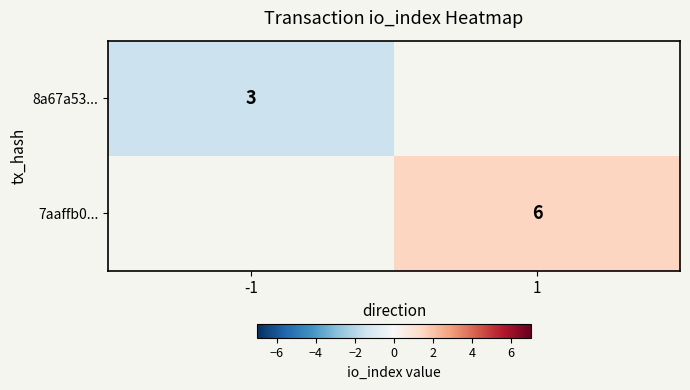

Is it true that 8a67a53... equals 3 at -1?

True